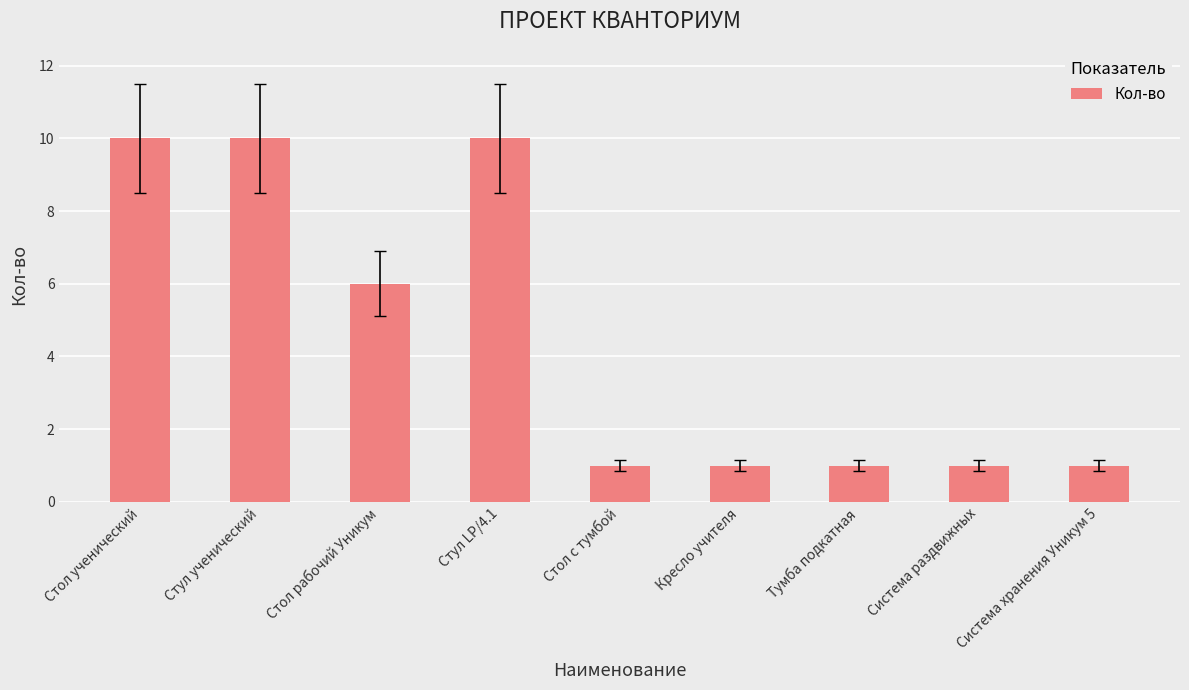

True or false: the data shows 10 at Стул LP/4.1.

True